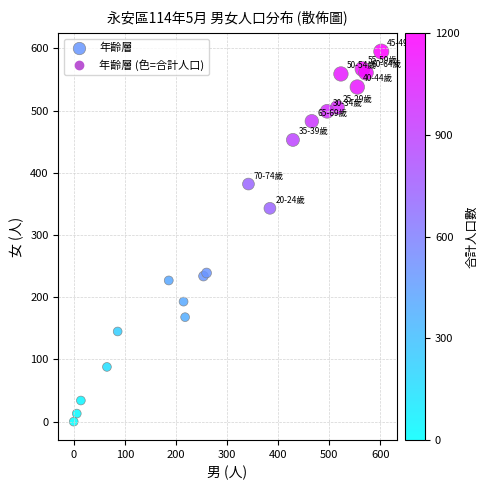

What Y value in the scatter plot is closest to 297?

343